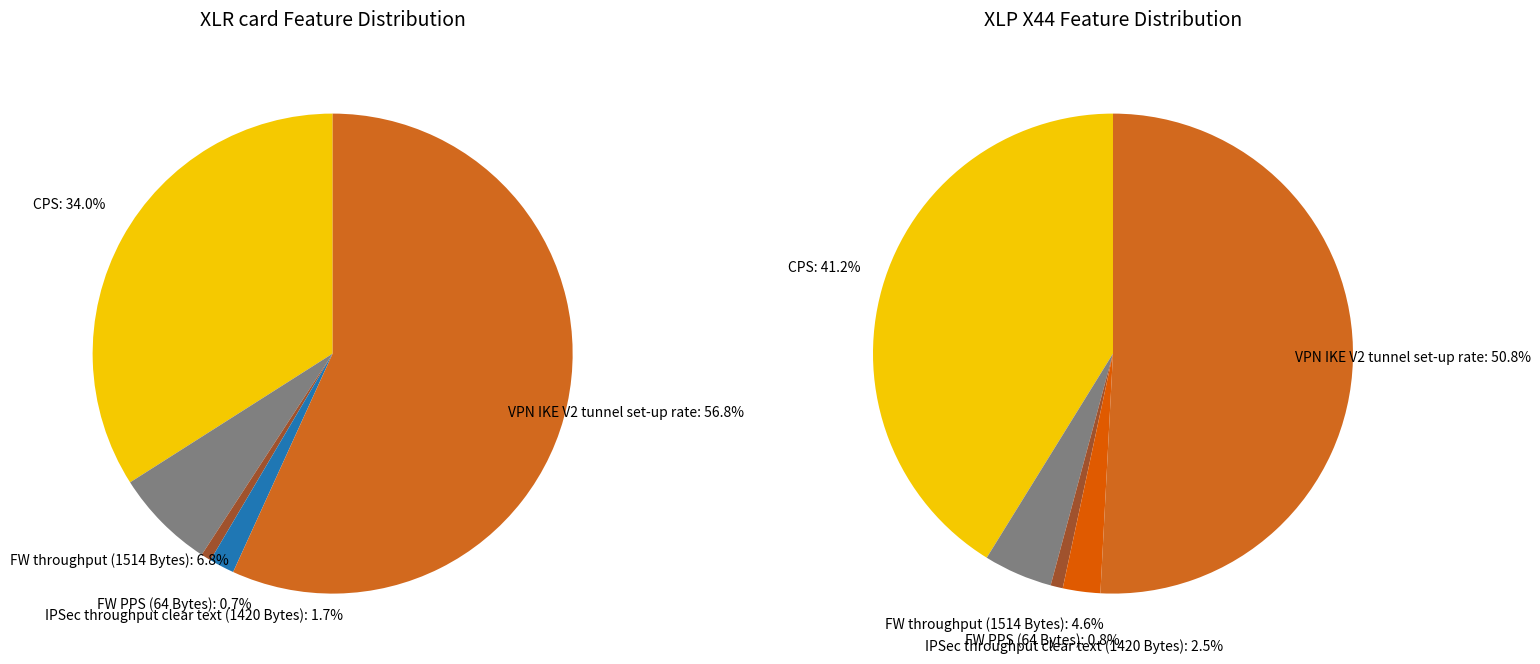

Count the number of slices in the pie.

5